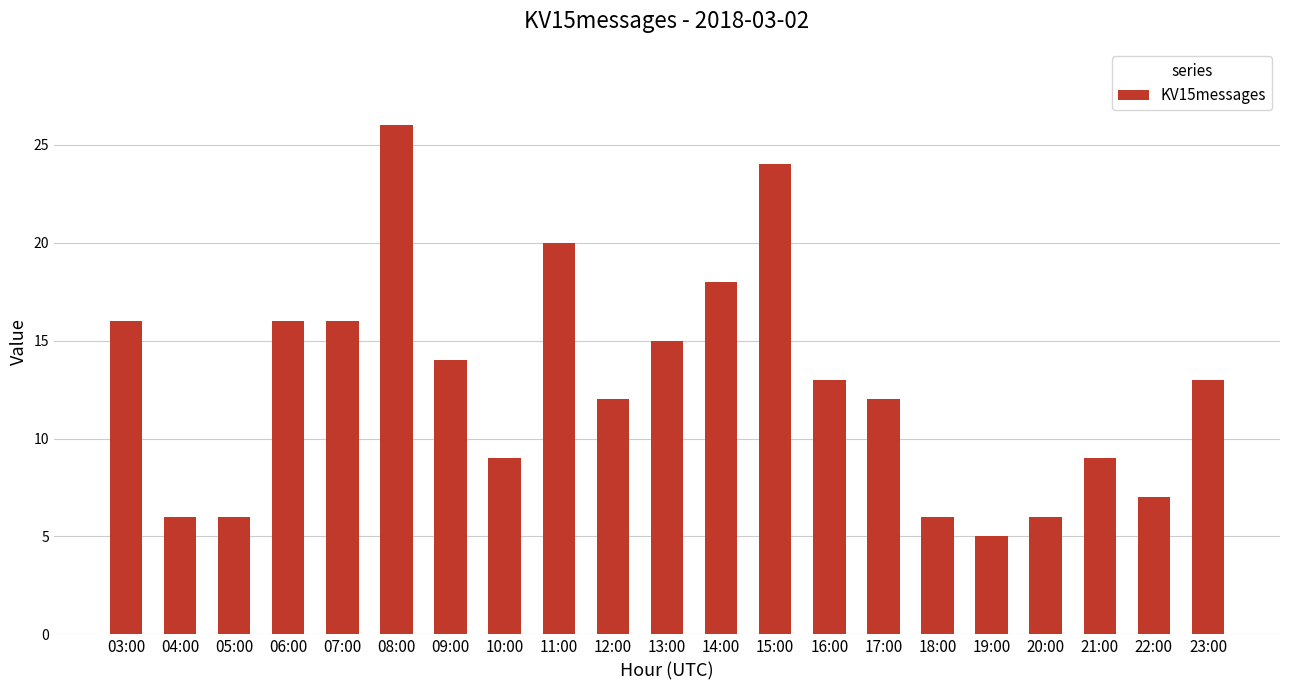

What is the label of the 10th bar from the right?

14:00